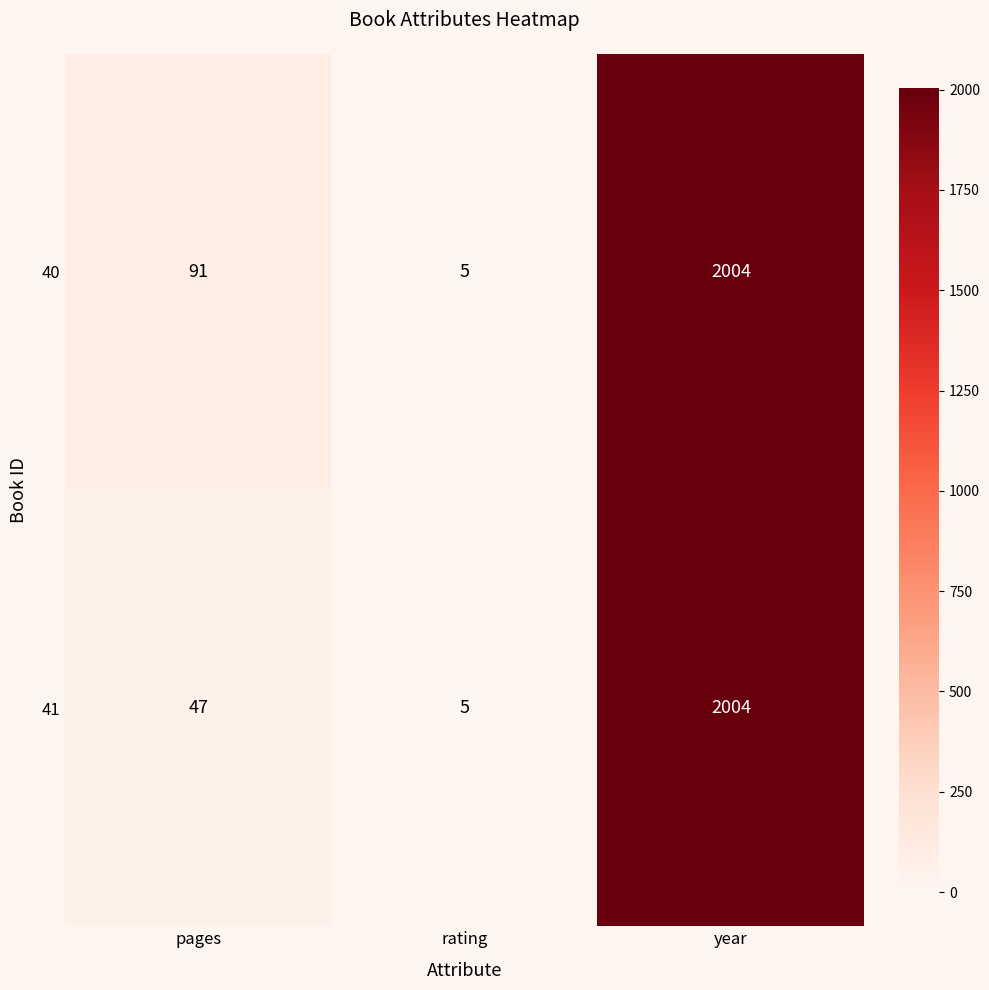

What is the sum of all 40 values?

2100